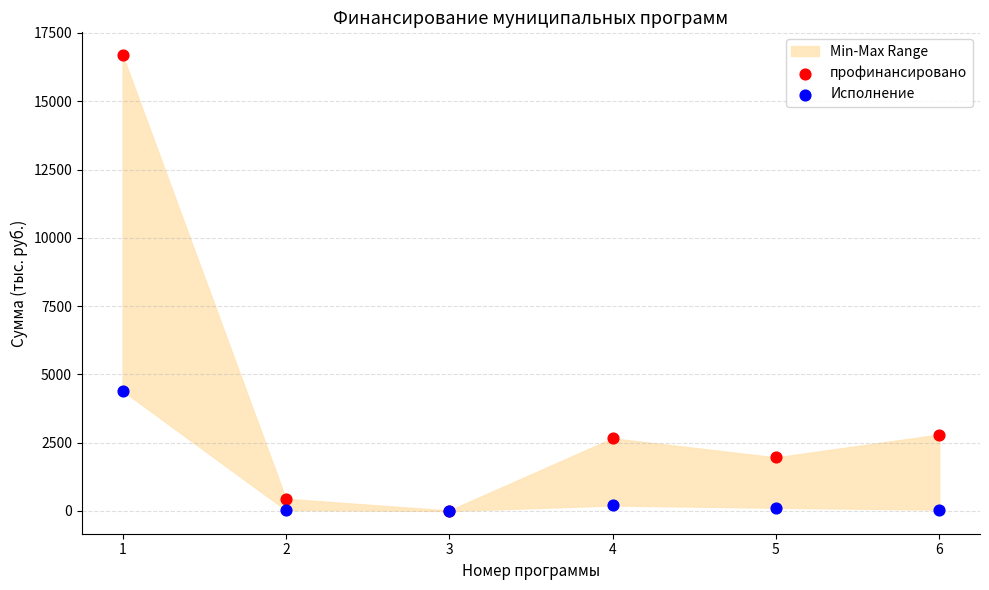

In the профинансировано series, what Y value is closest to 8352?

2795.6